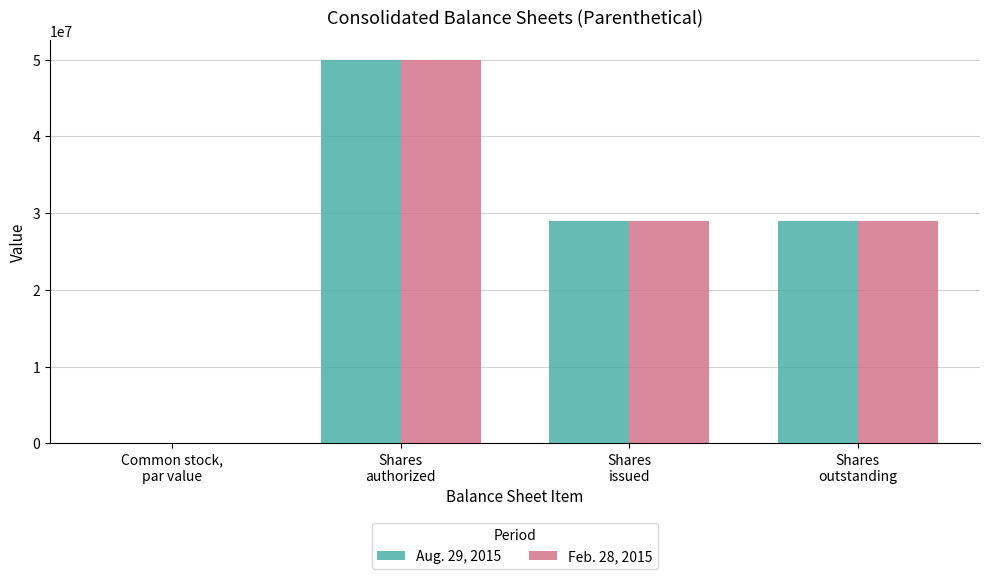

What is the sum of all Aug. 29, 2015 values?

107992418.3